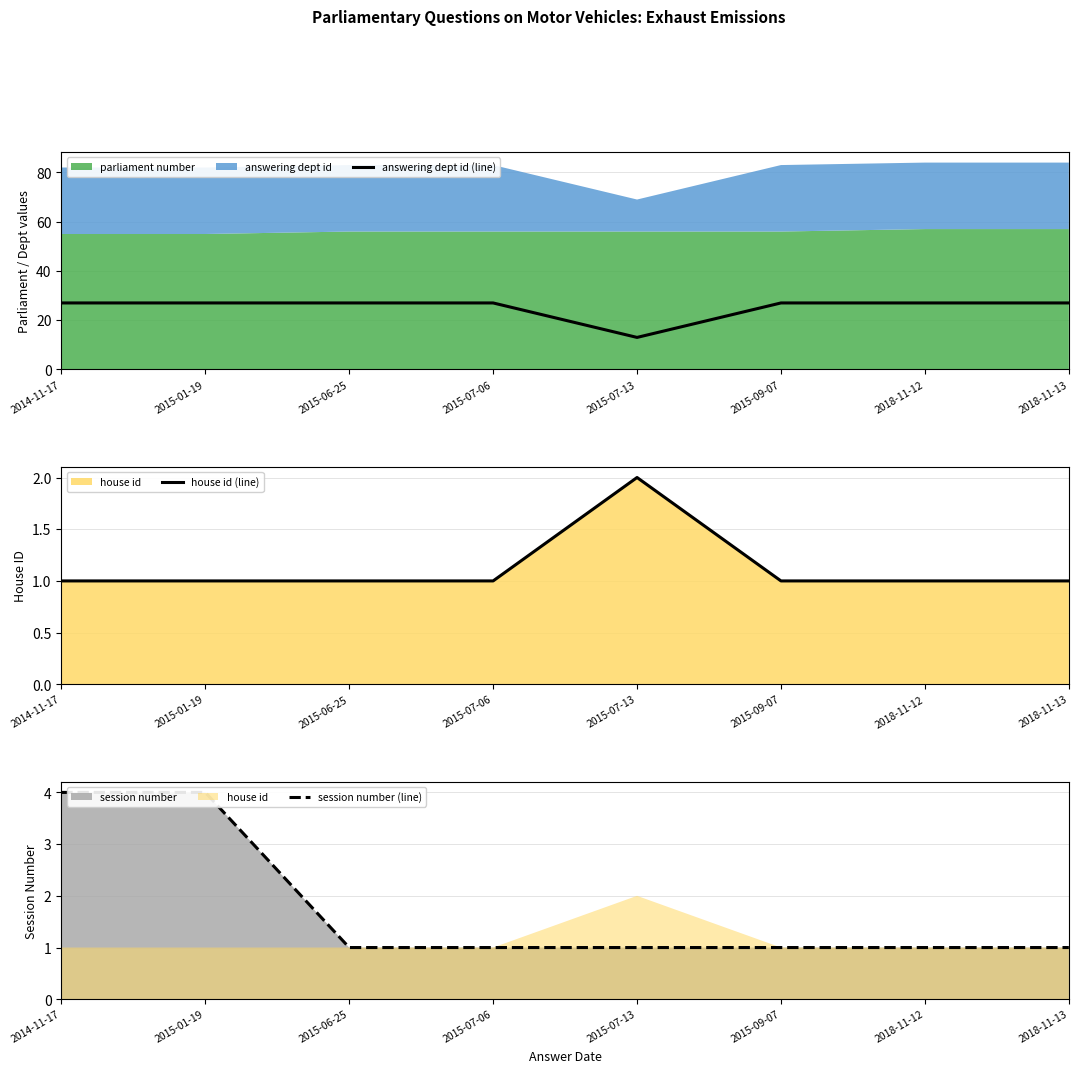

What is the greatest value displayed?

27